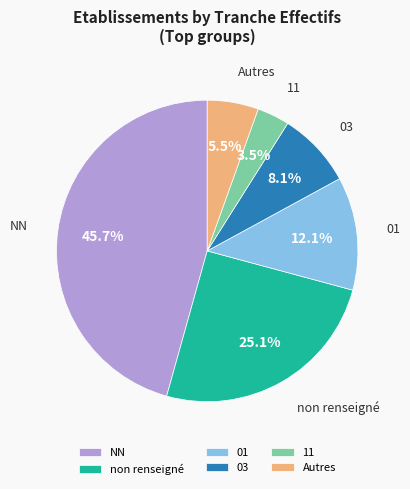

How many segments does this pie chart have?

6